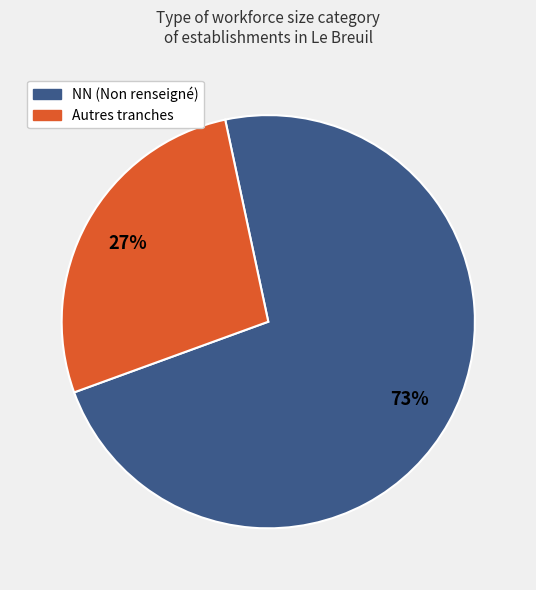

To the nearest percent, what percentage of the pie is NN (Non renseigné)?

73%